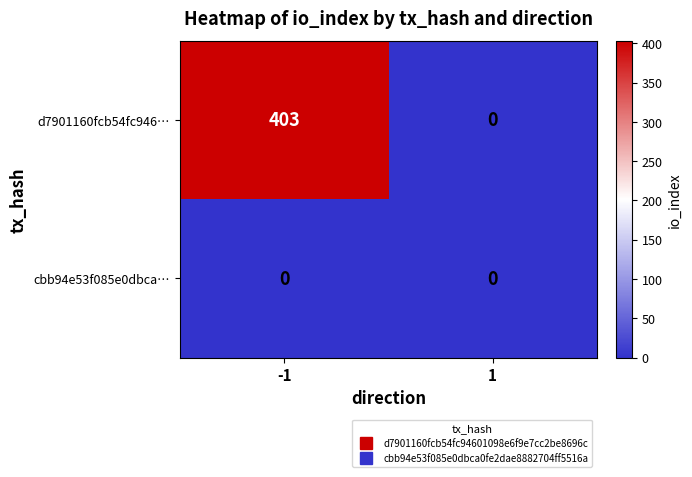

Reading left to right, extract all data points from this chart.

d7901160fcb54fc946…: -1=403	1=0
cbb94e53f085e0dbca…: -1=0	1=0